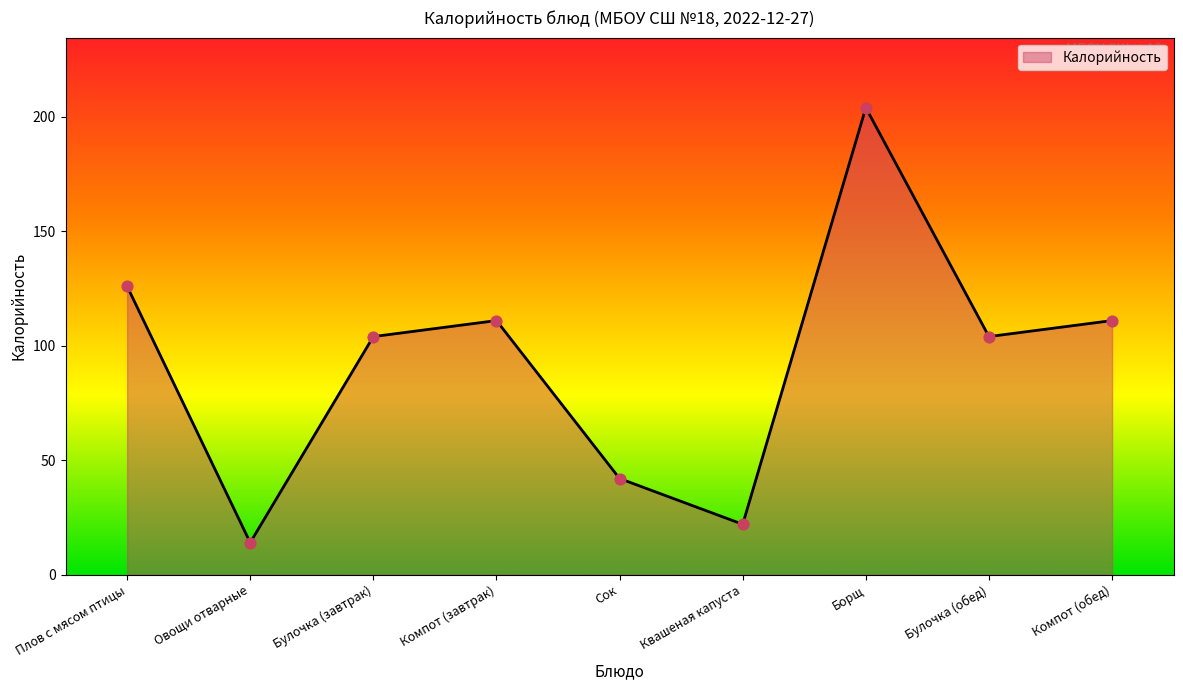

What is the change in value from Борщ to Булочка (обед)?

-100